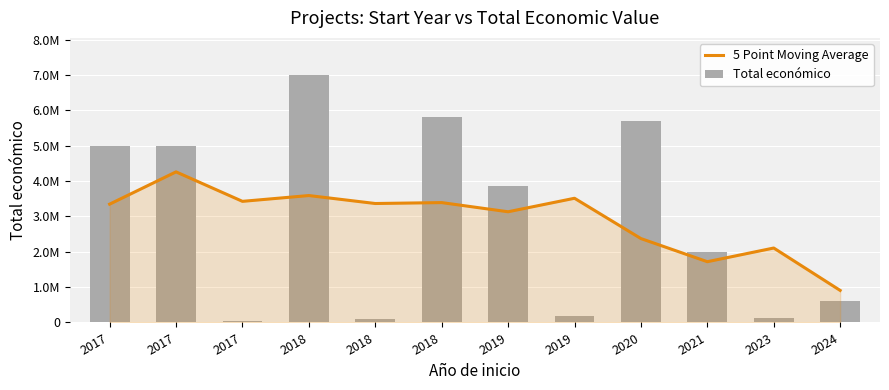

Does the chart contain stacked bars?

No